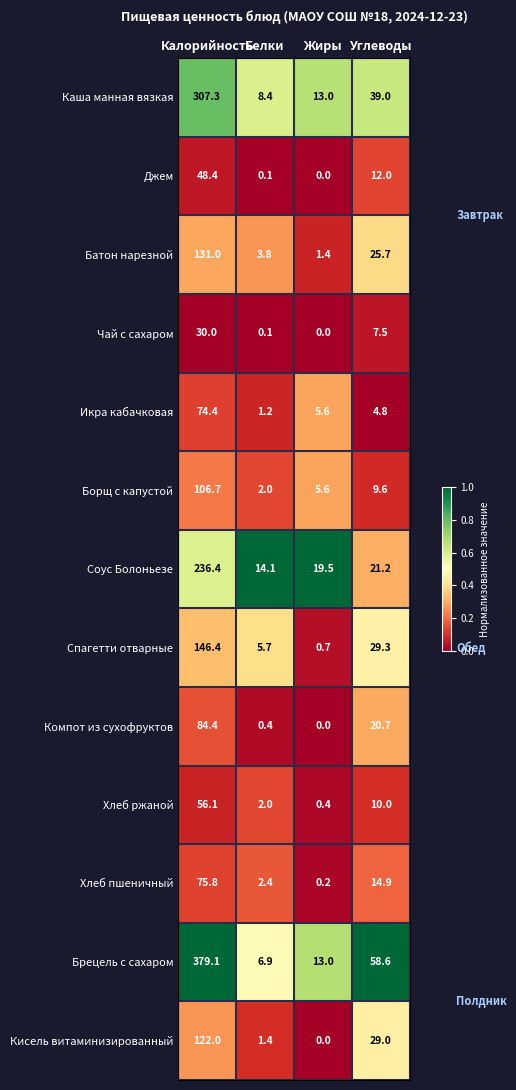

Which series has the largest total across all categories?

Брецель с сахаром